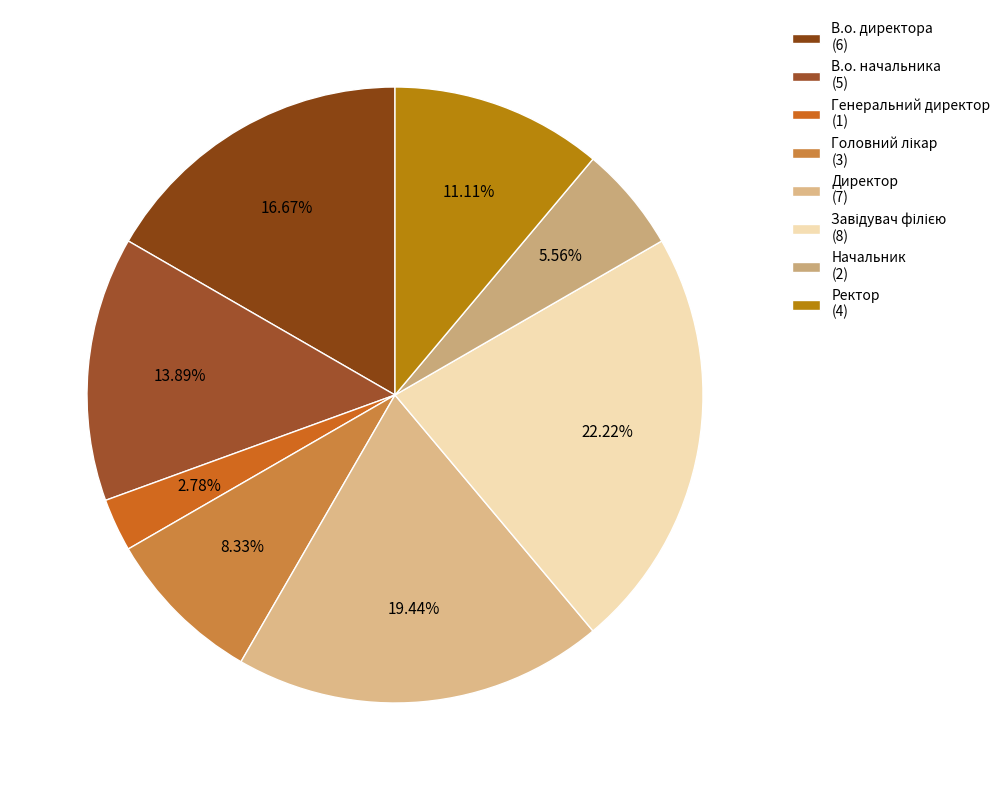

How many segments does this pie chart have?

8